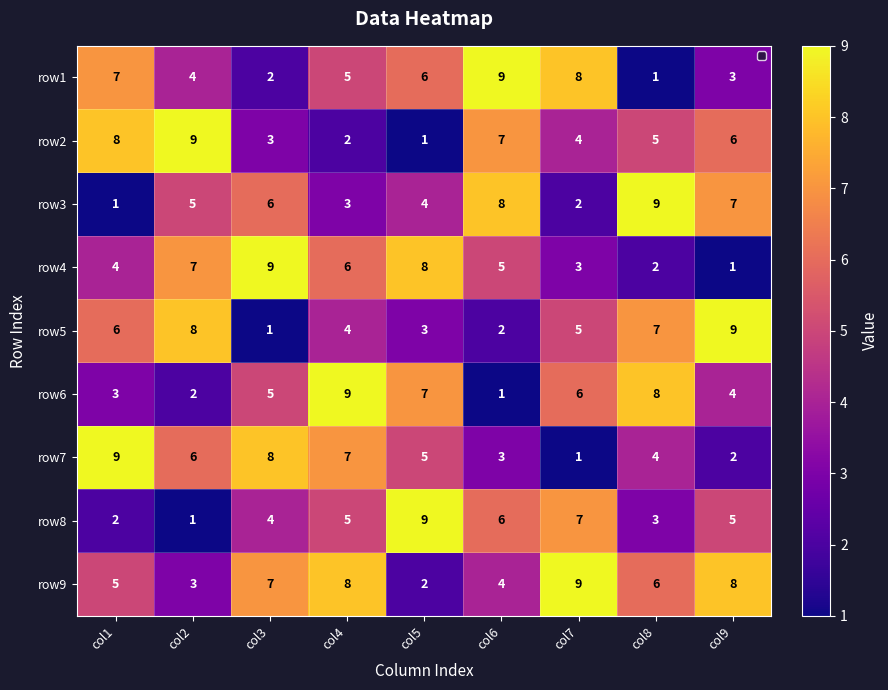

Where does the row4 series first go above 5?

col2